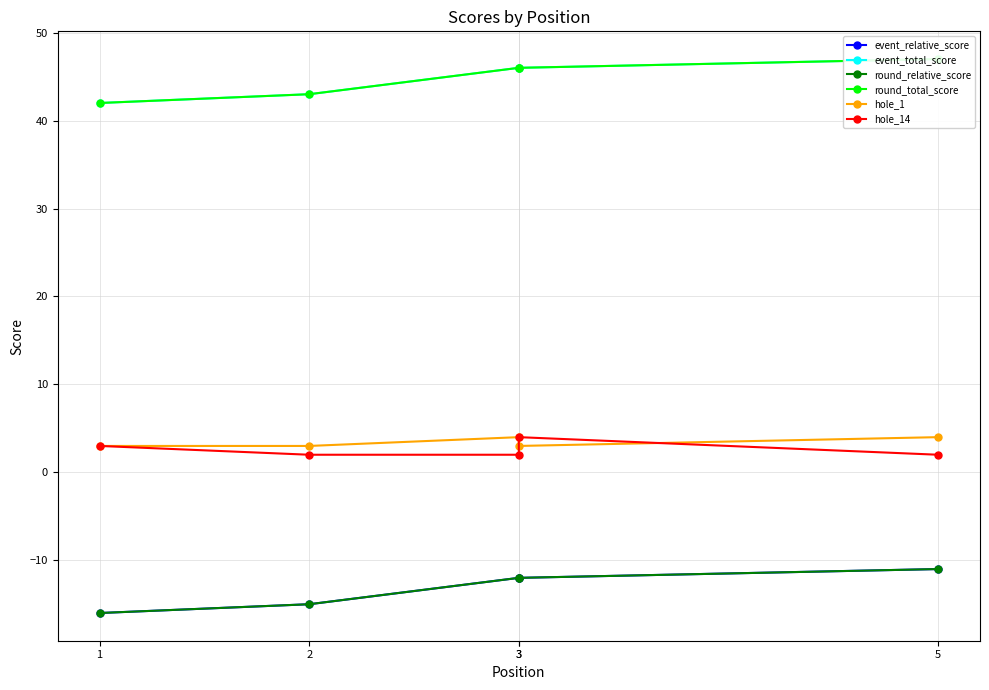

True or false: hole_14 and round_total_score intersect in this chart.

False